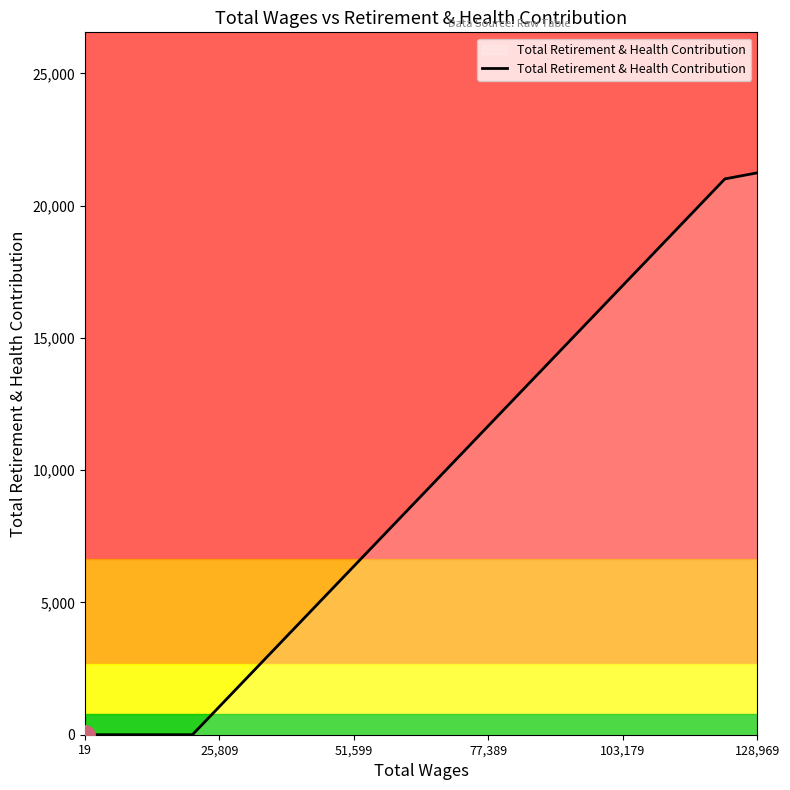

What is the difference between the maximum and minimum values?

21242.3